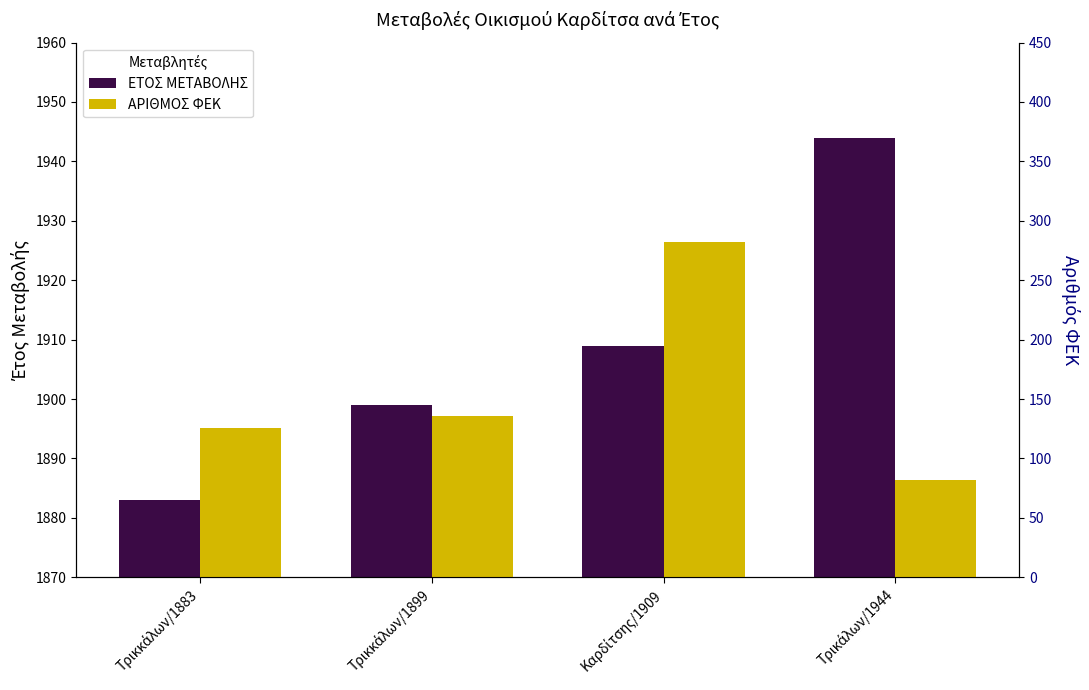

How many data points in ΕΤΟΣ ΜΕΤΑΒΟΛΗΣ are less than 1909?

2